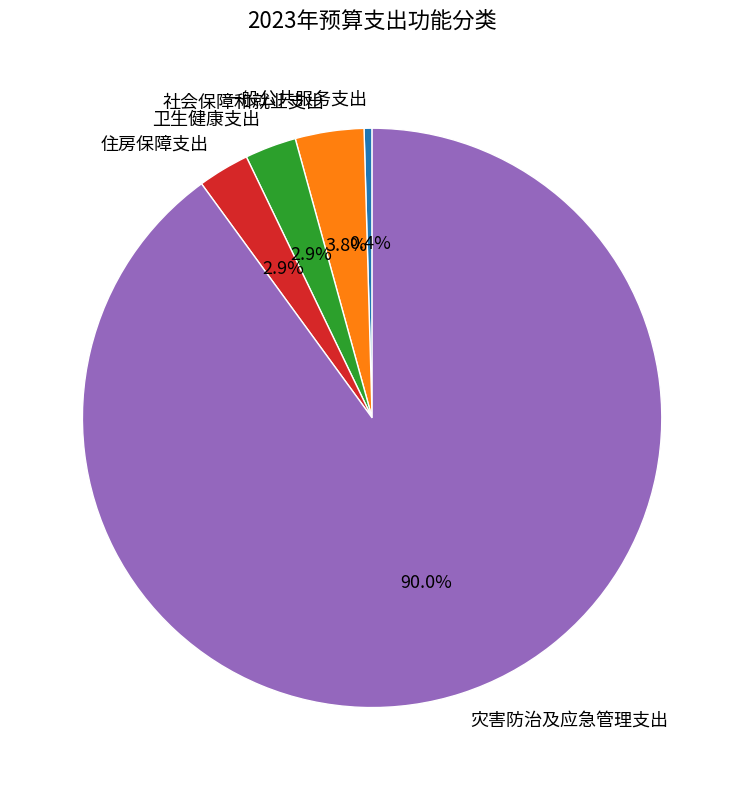

The 住房保障支出 slice represents 17% of the pie. True or false?

False